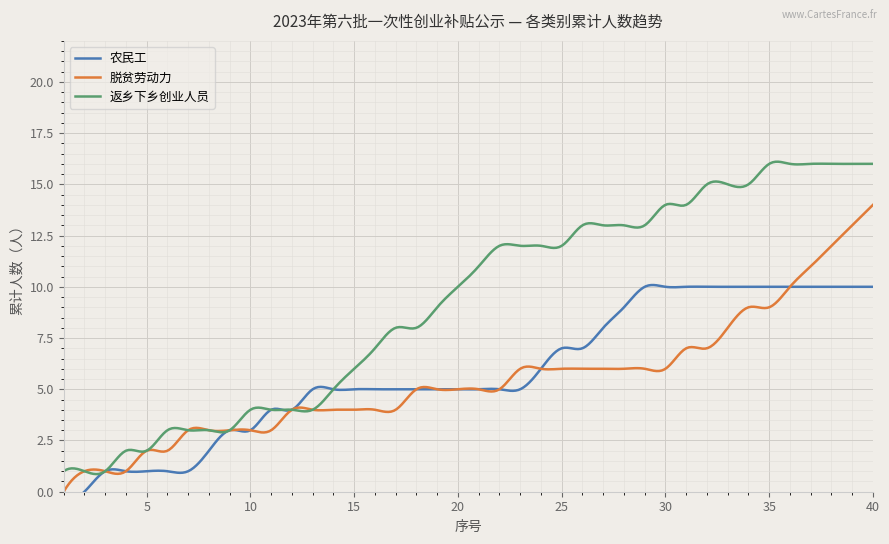

What are all the series names shown in the legend?

农民工, 脱贫劳动力, 返乡下乡创业人员